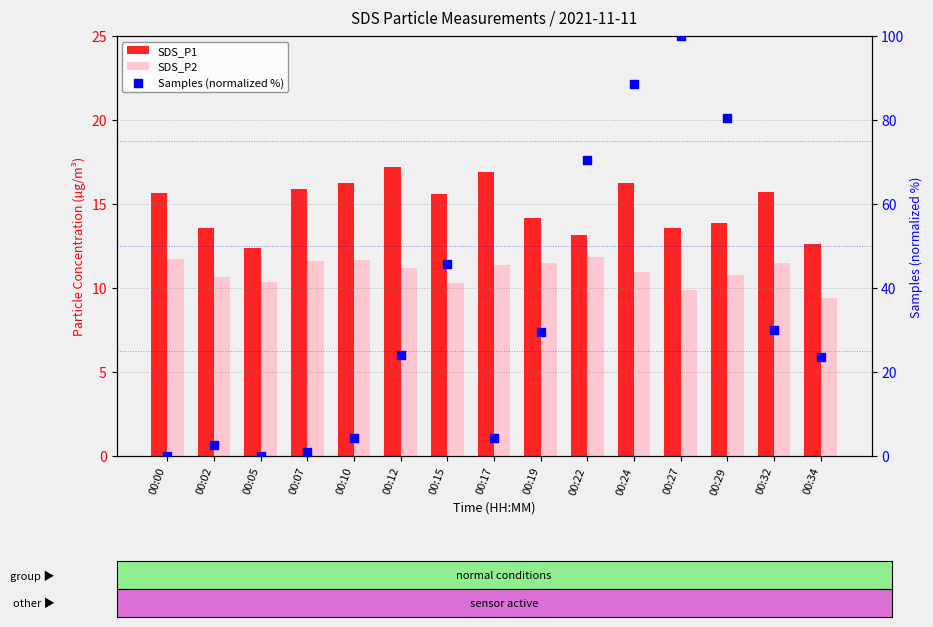

What are all the series names shown in the legend?

SDS_P1, SDS_P2, Samples (normalized %)